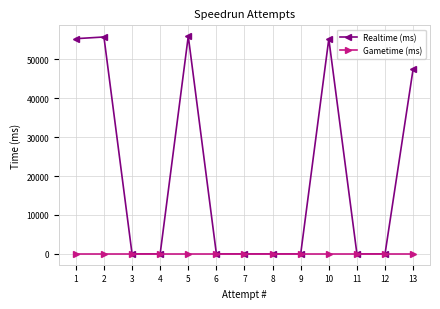

Which series has the widest spread of values?

Realtime (ms)